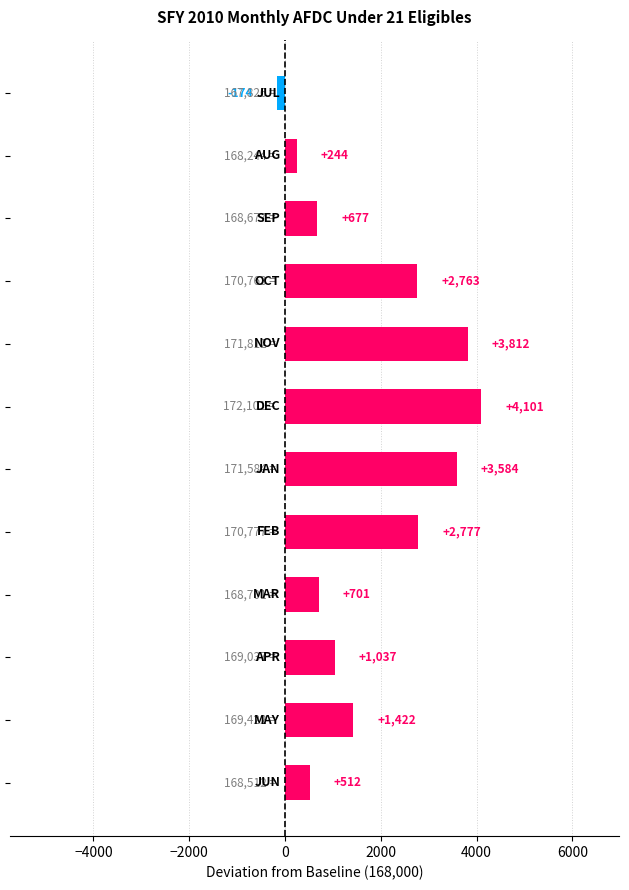

What is the difference between the second highest and minimum values?

3986